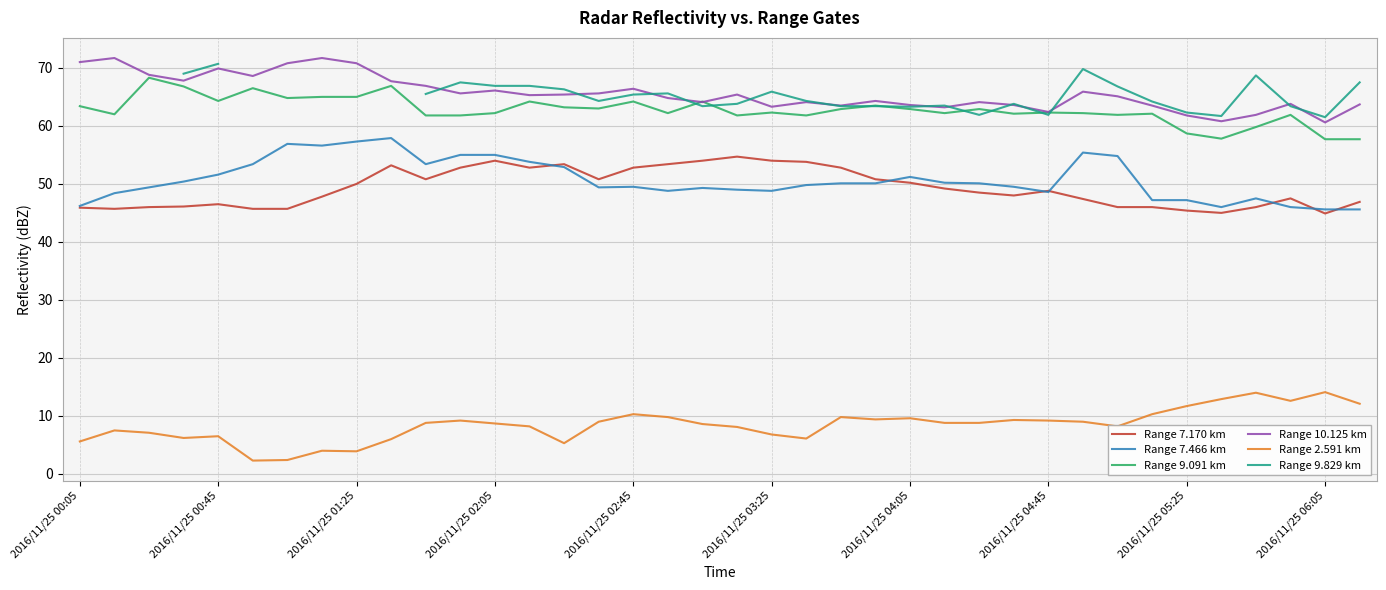

How many data points in Range 7.170 km are above 48?

20